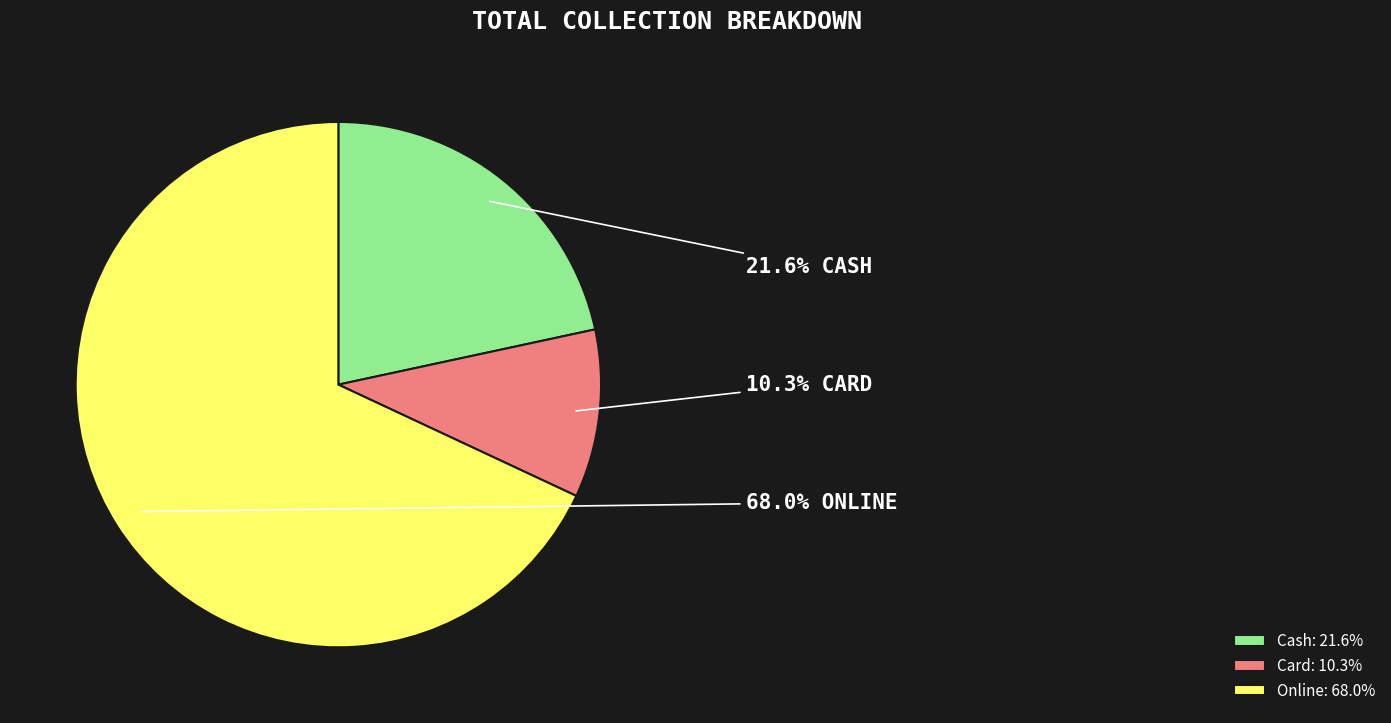

Which category accounts for the majority?

Online